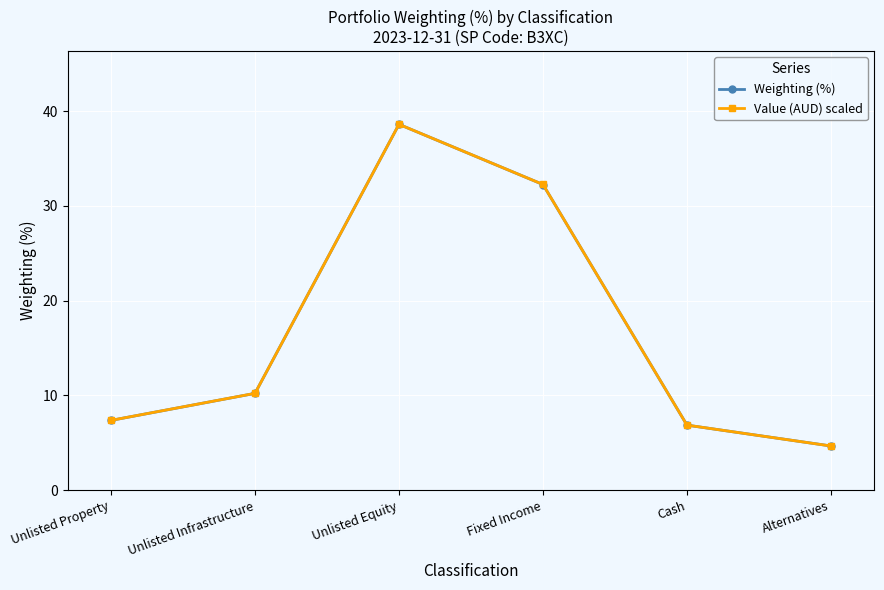

Reading left to right, list all the values displayed in this chart.

Weighting (%): Unlisted Property=7.4	Unlisted Infrastructure=10.2	Unlisted Equity=38.6	Fixed Income=32.3	Cash=6.9	Alternatives=4.7
Value (AUD) scaled: Unlisted Property=7.4	Unlisted Infrastructure=10.2	Unlisted Equity=38.6	Fixed Income=32.3	Cash=6.9	Alternatives=4.7